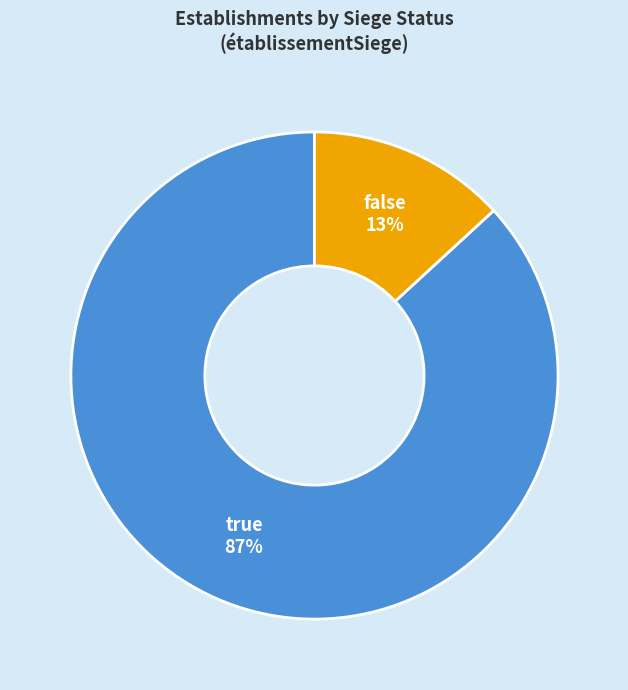

To the nearest percent, what is the difference between the true and false slice percentages?

74%